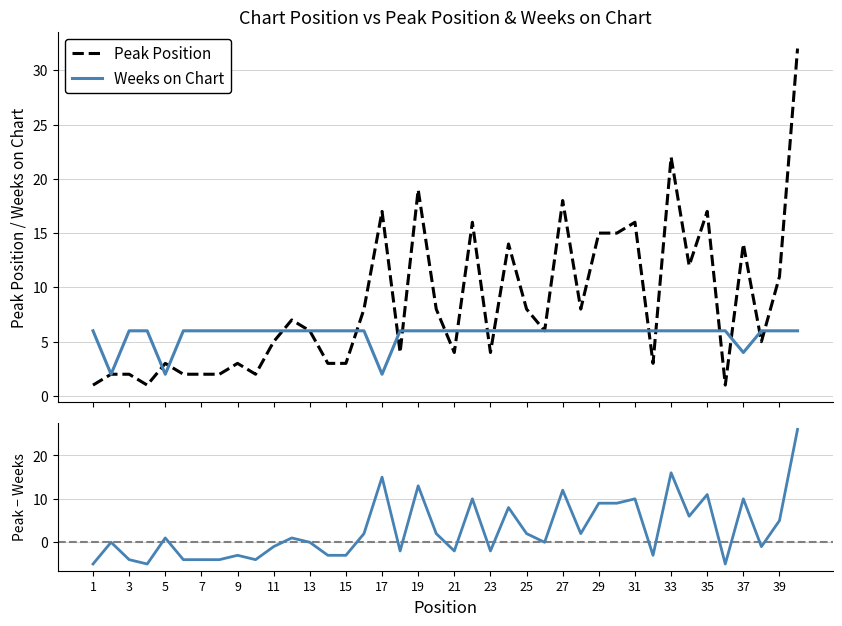

What is the value of the Peak Position point at the 13th from the left?

6